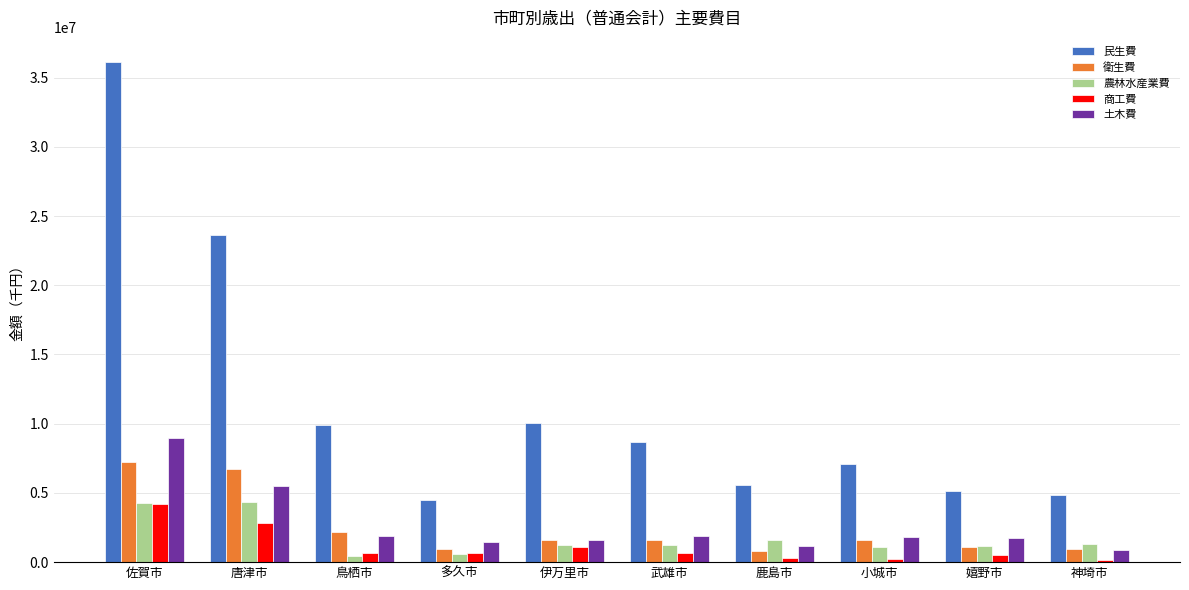

What are all the series names shown in the legend?

民生費, 衛生費, 農林水産業費, 商工費, 土木費